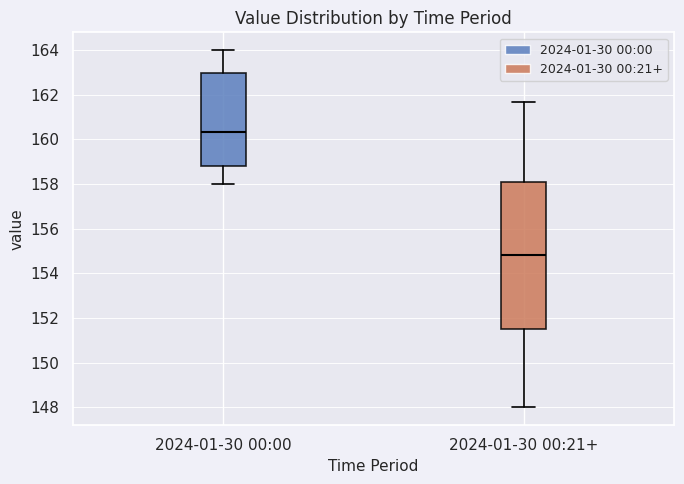

Where is the lower edge of the box for 2024-01-30 00:00 on the y-axis? The values are not printed on the chart, so give them approximately, as read against the axis.

158.8